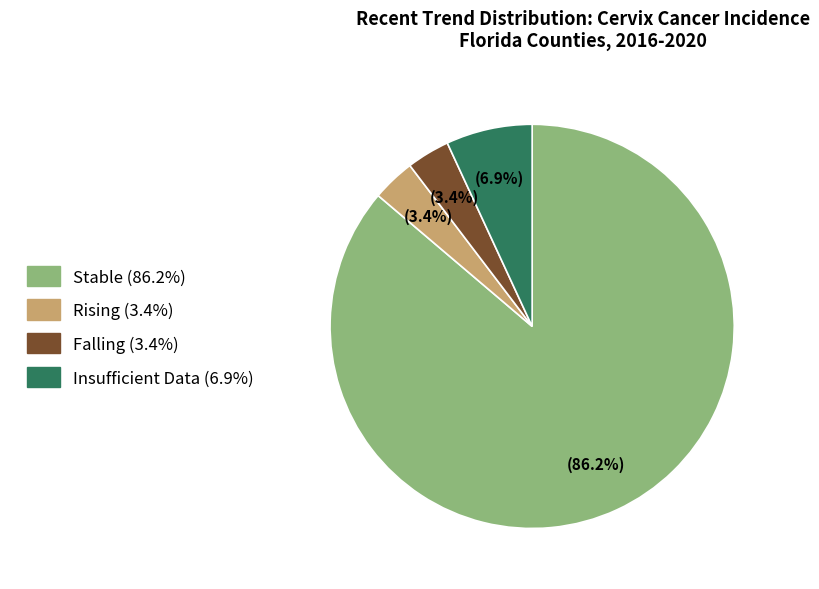

Is there a majority slice in this chart?

Yes